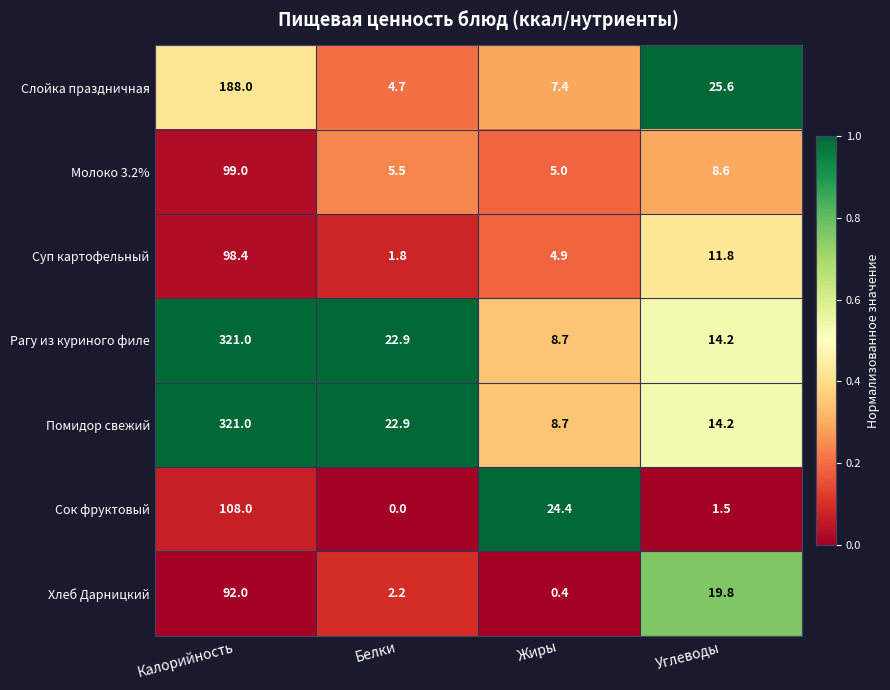

List the labels in order of Суп картофельный value, smallest first.

Белки, Жиры, Углеводы, Калорийность